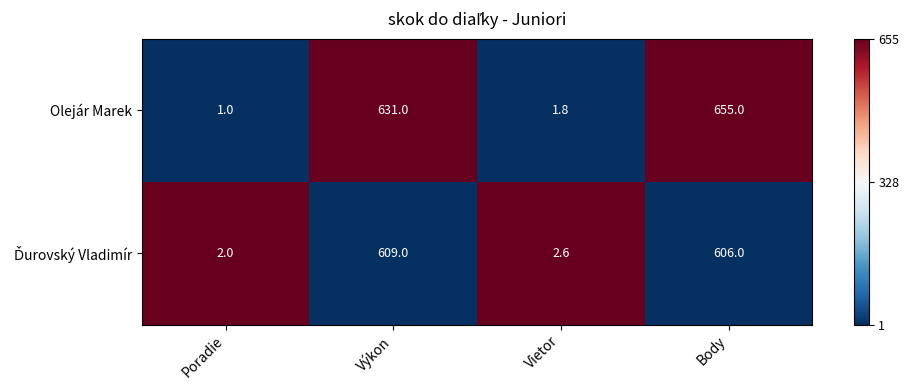

What is the total value across all series at Vietor?

4.4